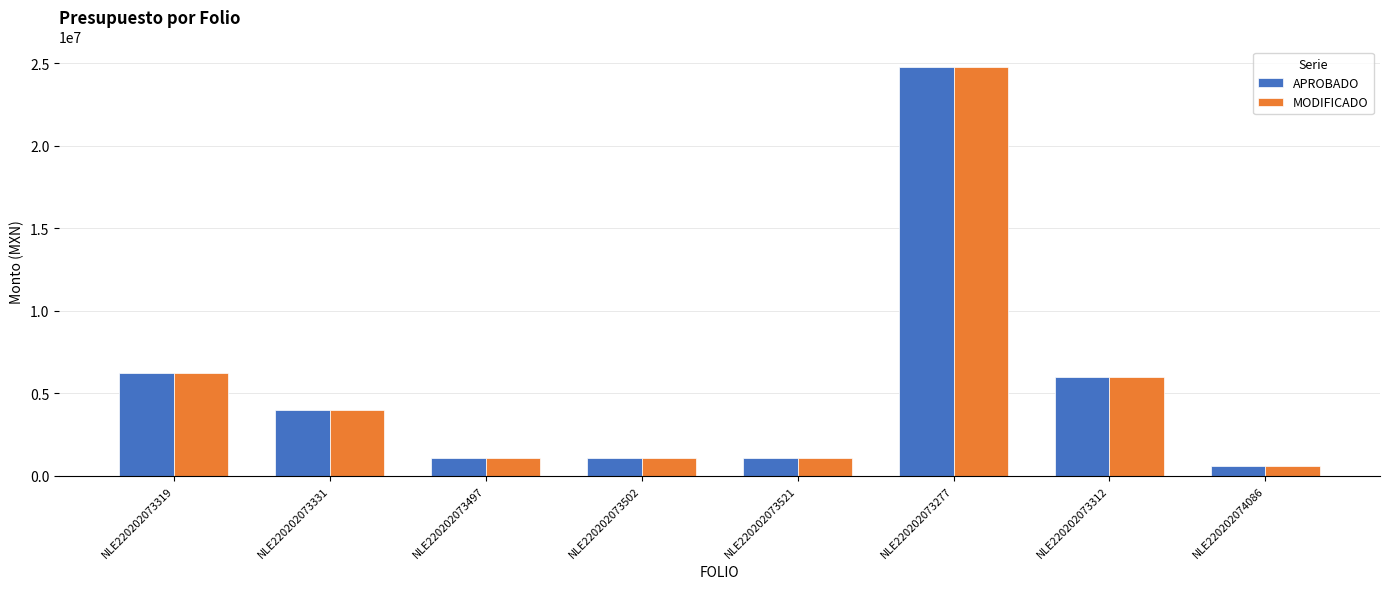

What is the total value across all series at NLE220202073331?

8000000